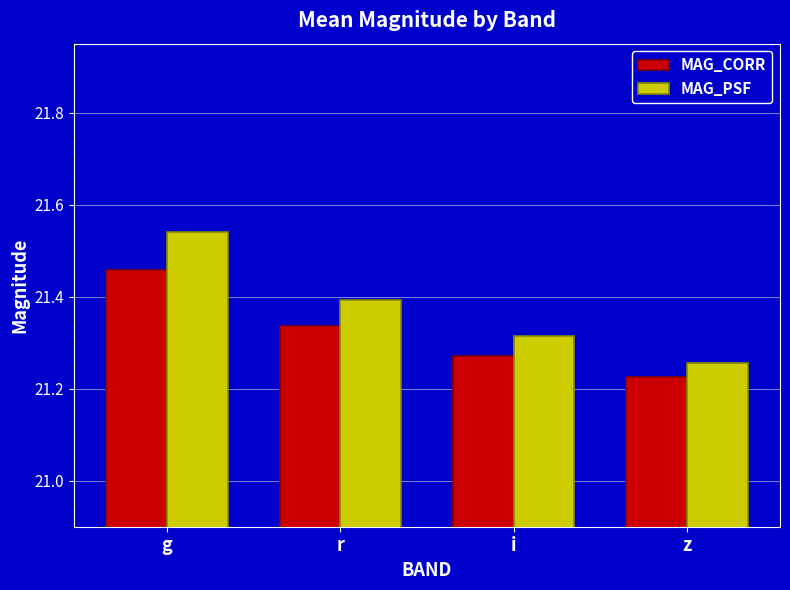

Rank the series by their average value, from lowest to highest.

MAG_CORR, MAG_PSF